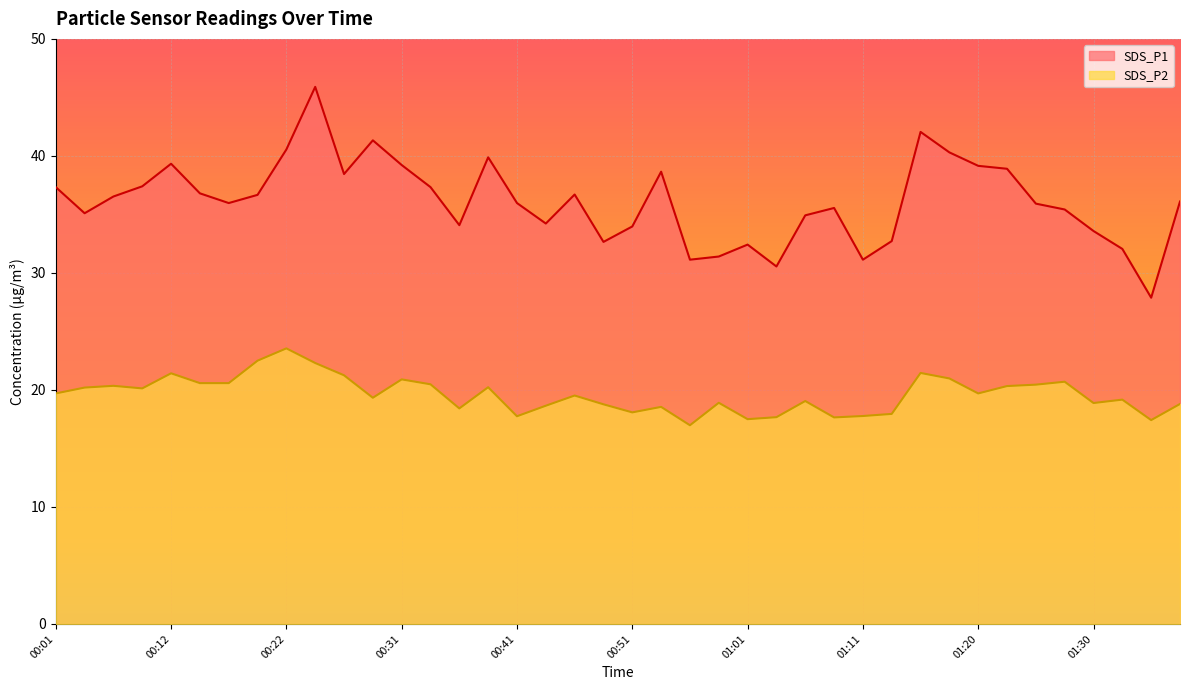

Rank the categories by SDS_P1 value from highest to lowest.

00:24, 01:16, 00:29, 00:22, 01:18, 00:39, 00:12, 00:31, 01:20, 01:23, 00:54, 00:27, 00:09, 00:01, 00:34, 00:14, 00:46, 00:19, 00:06, 01:38, 00:17, 00:41, 01:25, 01:08, 01:28, 00:04, 01:06, 00:44, 00:36, 00:51, 01:30, 01:13, 00:49, 01:01, 01:33, 00:58, 00:56, 01:11, 01:03, 01:35